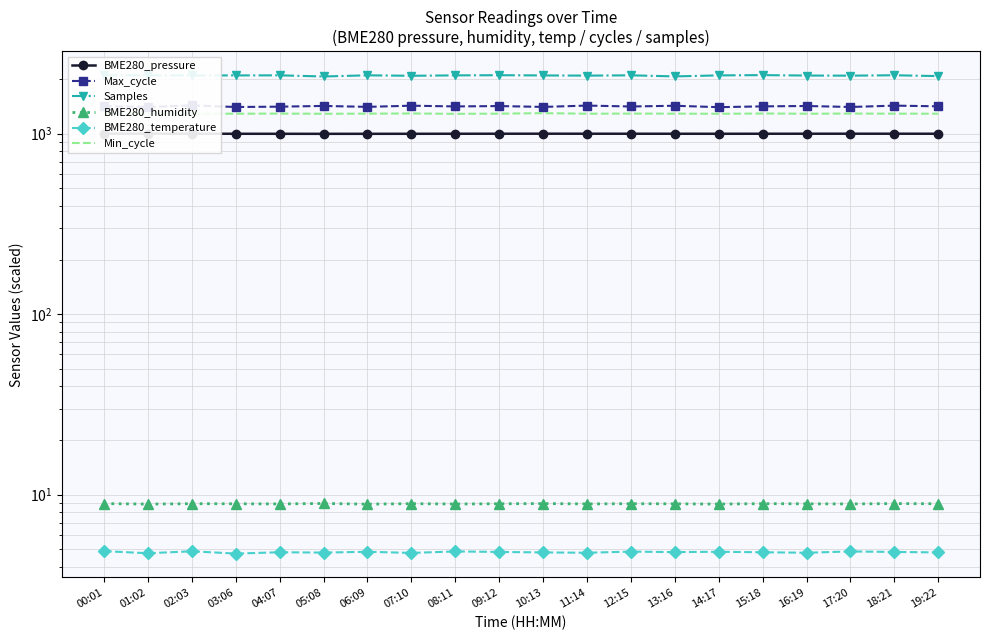

True or false: BME280_temperature and Samples intersect in this chart.

False